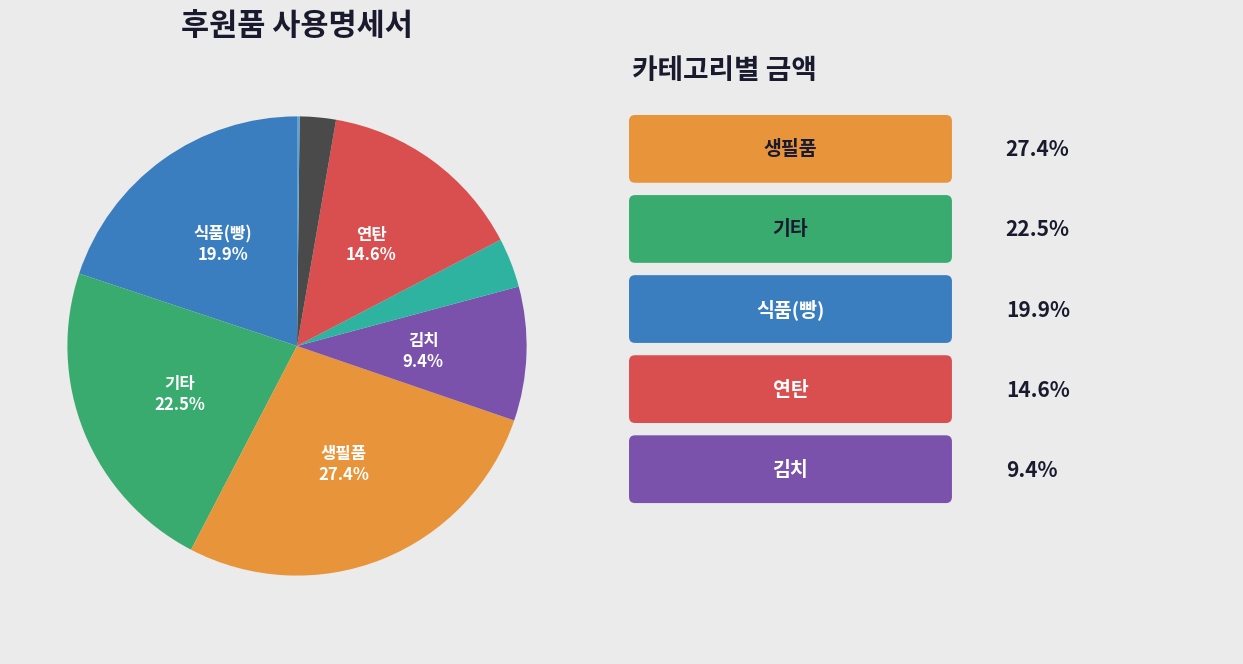

Is there a majority slice in this chart?

No